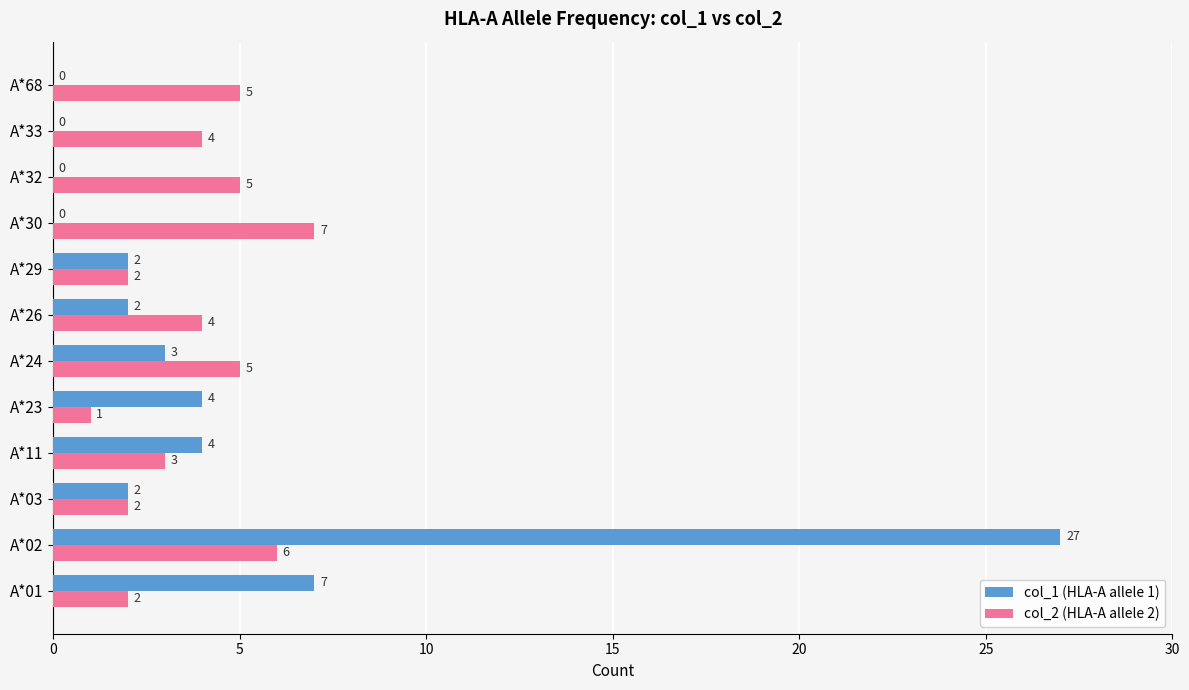

Which series has the largest total across all categories?

col_1 (HLA-A allele 1)